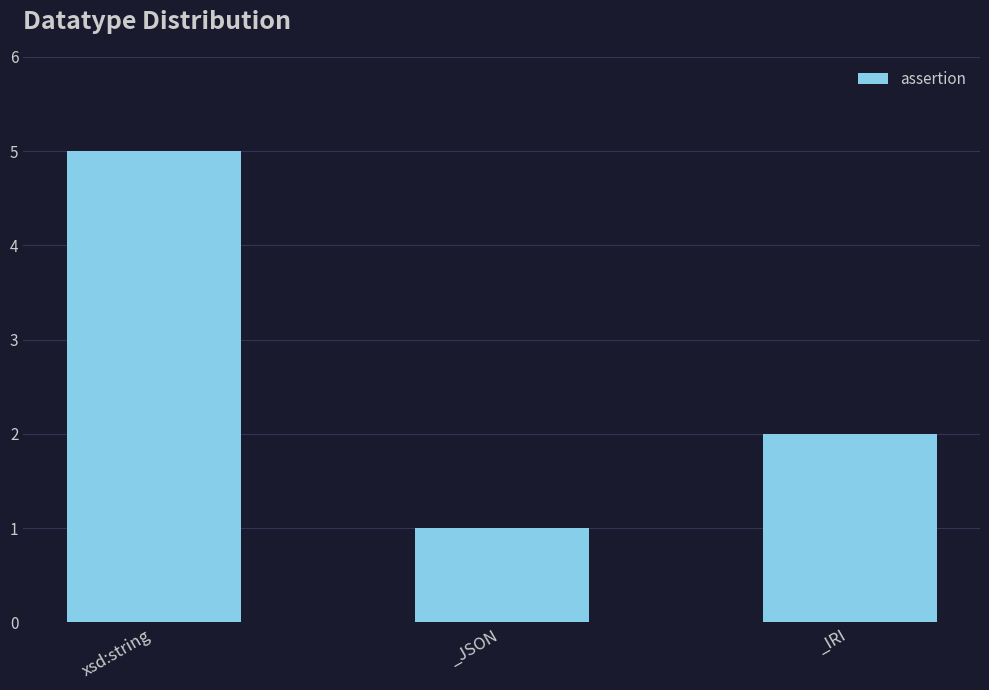

Reading left to right, transcribe all the data shown in this chart.

xsd:string=5	_JSON=1	_IRI=2